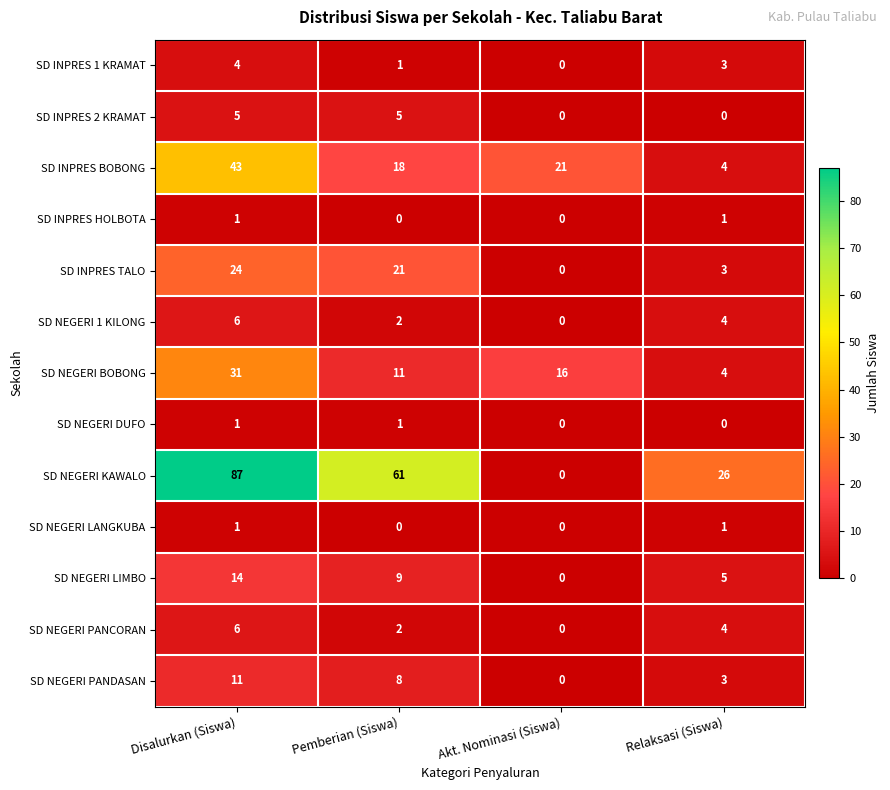

How many data points in SD INPRES TALO are less than 21?

2